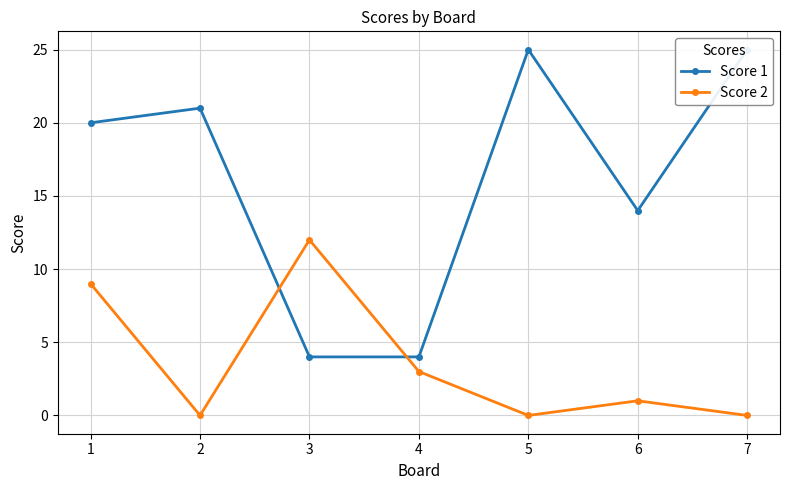

What are all the series names shown in the legend?

Score 1, Score 2